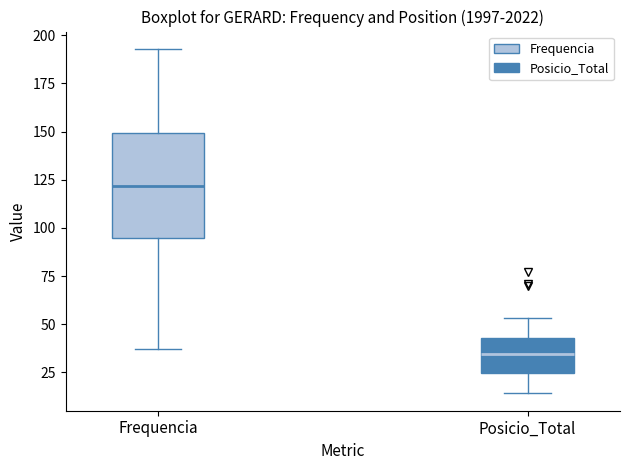

Which box is the tallest, from its lower edge to its upper edge?

Frequencia